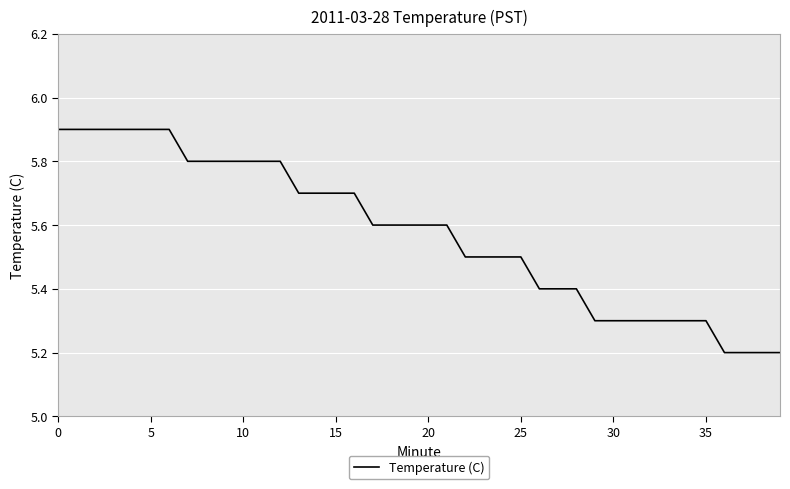

Does the chart display data point markers on the line(s)?

No